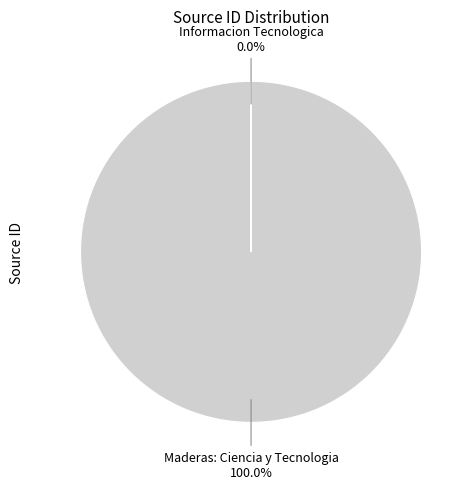

To the nearest percent, what is the difference between the largest and smallest slice percentages?

100%